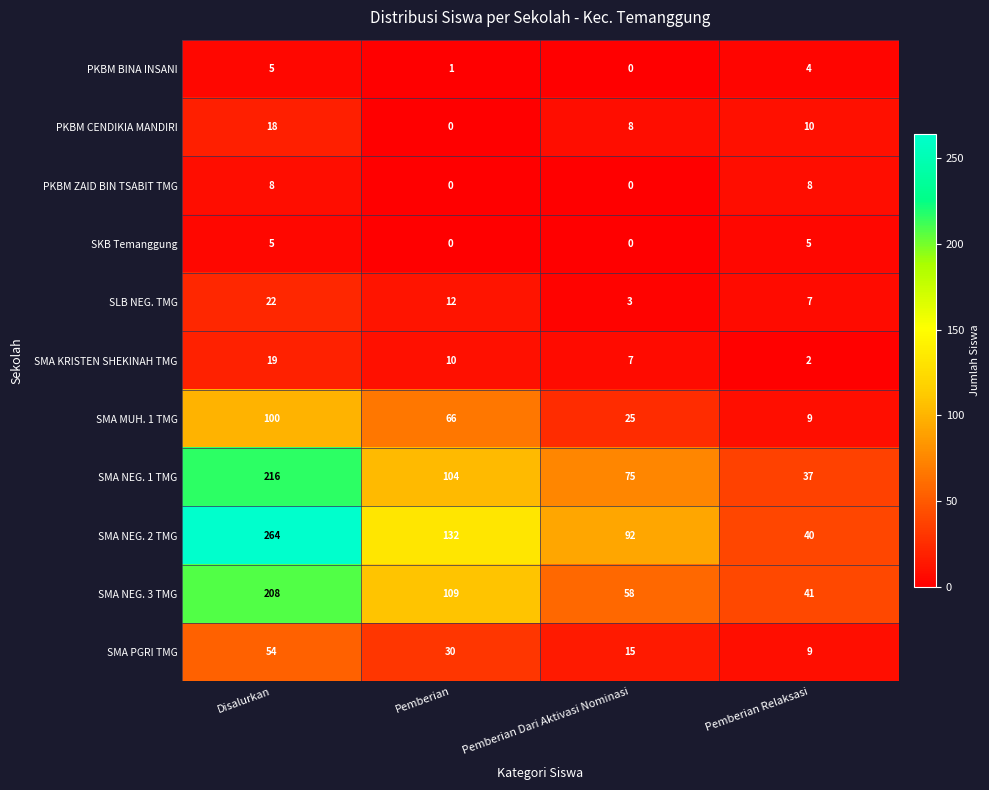

What is the greatest value displayed?

264